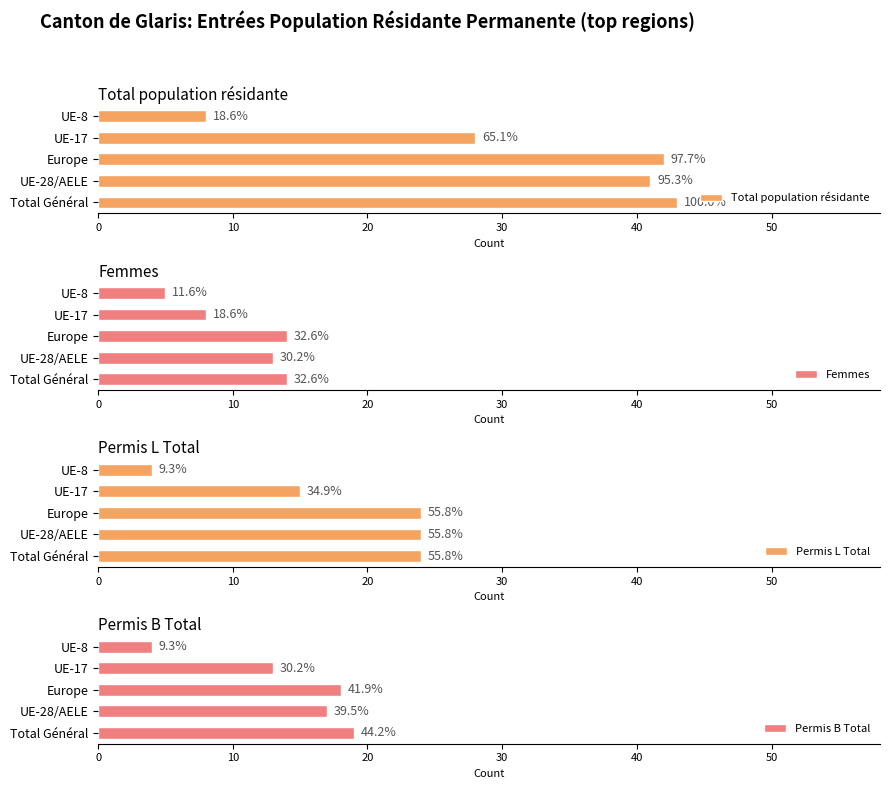

How many bars are there in each group?

4